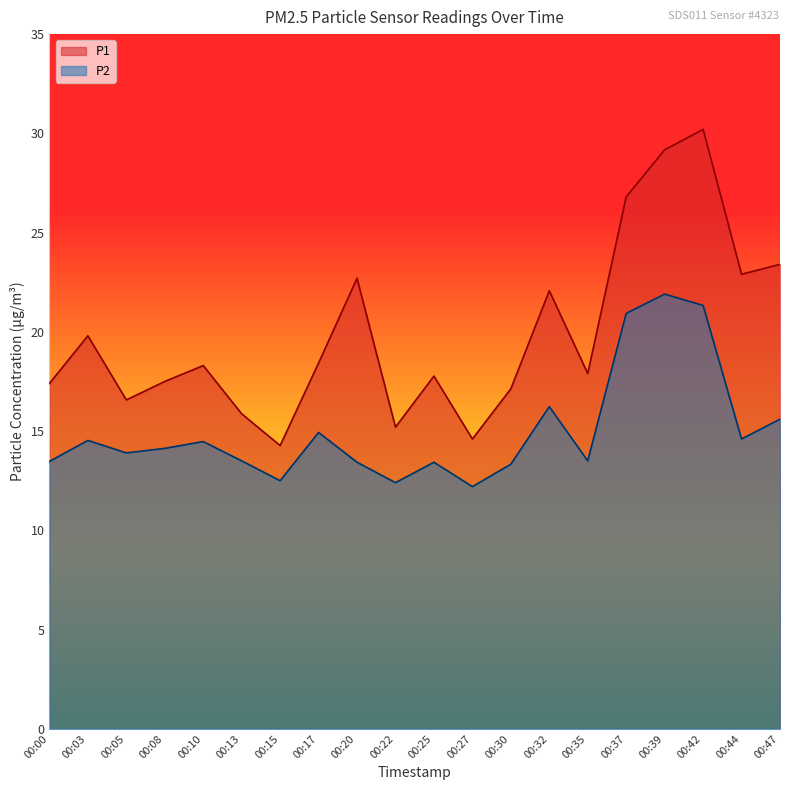

True or false: P1 and P2 intersect in this chart.

False